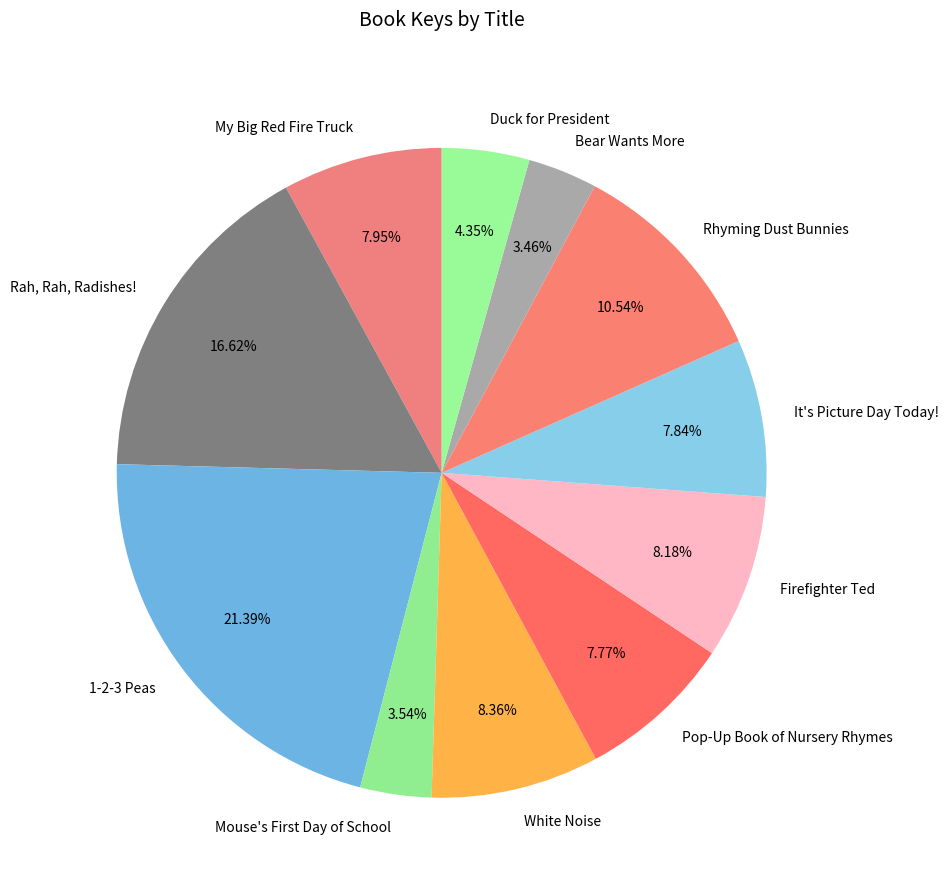

Do Pop-Up Book of Nursery Rhymes and Firefighter Ted together represent more than half of the pie?

No